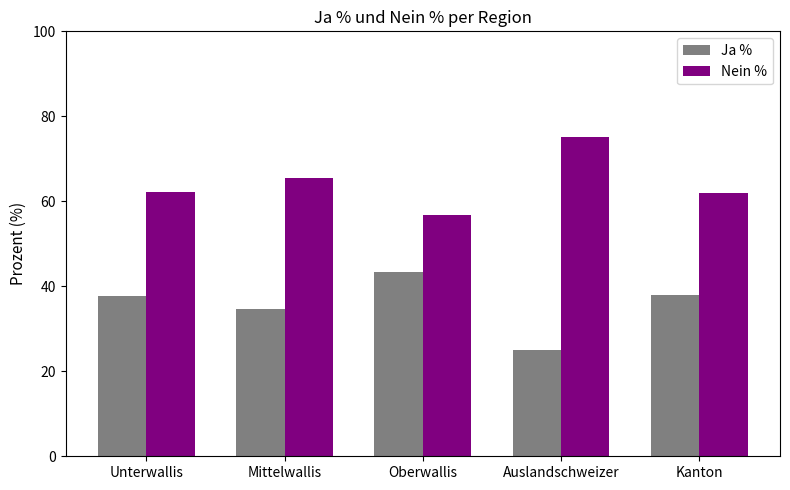

What are all the series names shown in the legend?

Ja %, Nein %